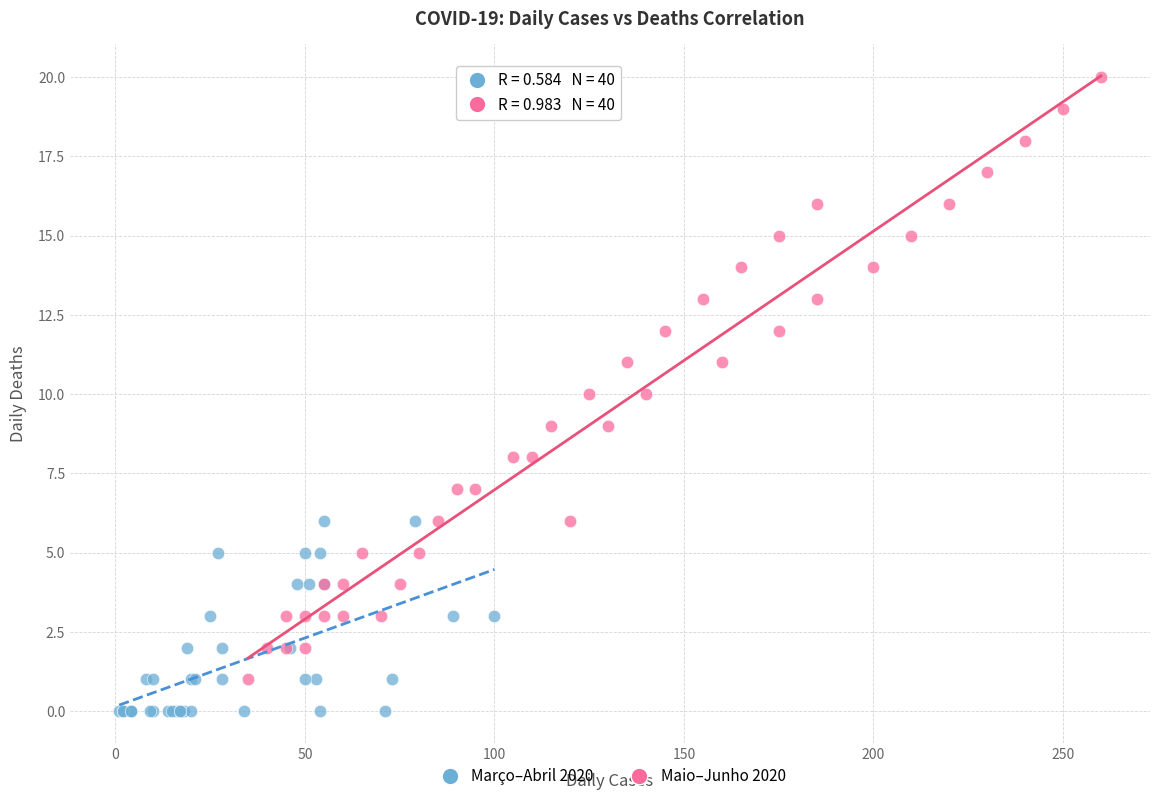

Which series contains the highest Y value?

Maio–Junho 2020